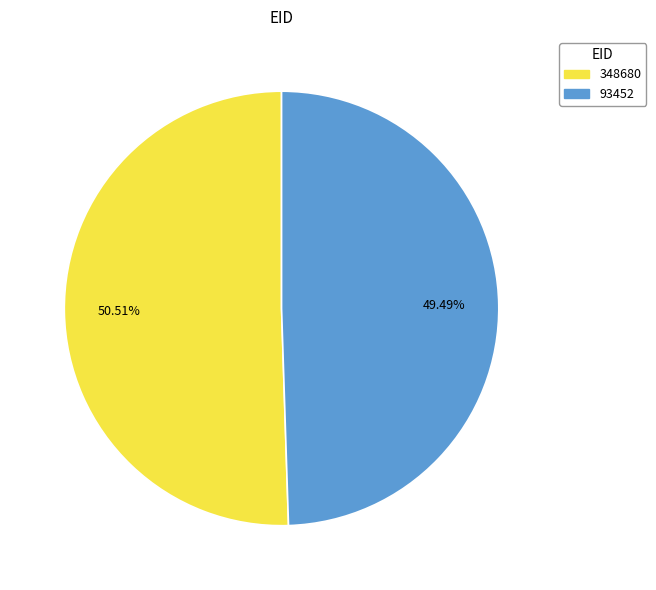

Is the sum of 93452 and 348680 greater than half?

Yes